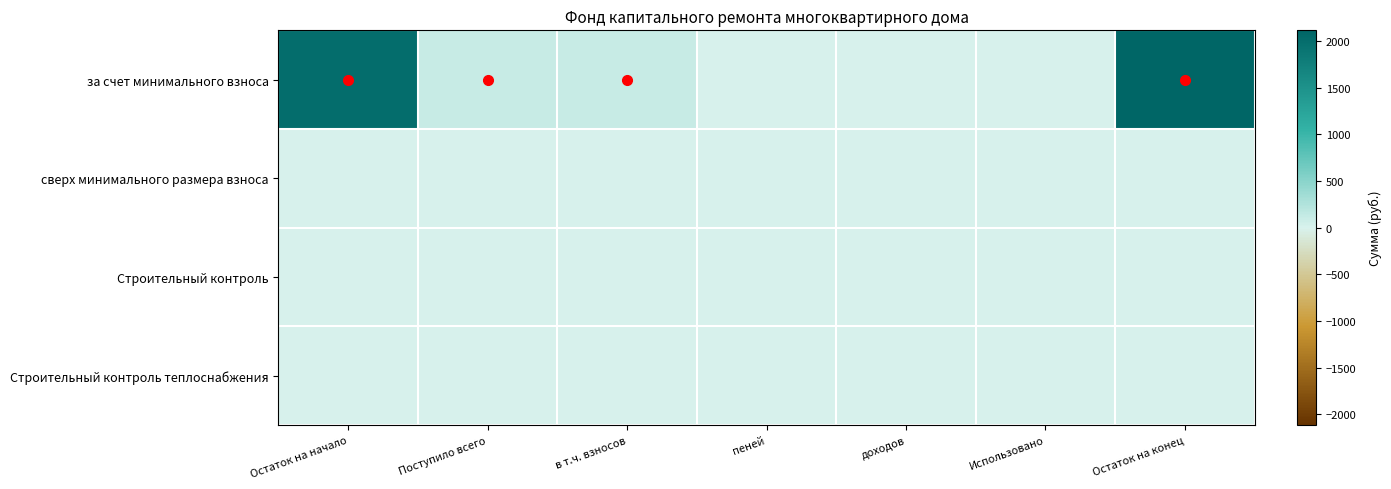

What is the total value across all series at Остаток на начало?

2009.9